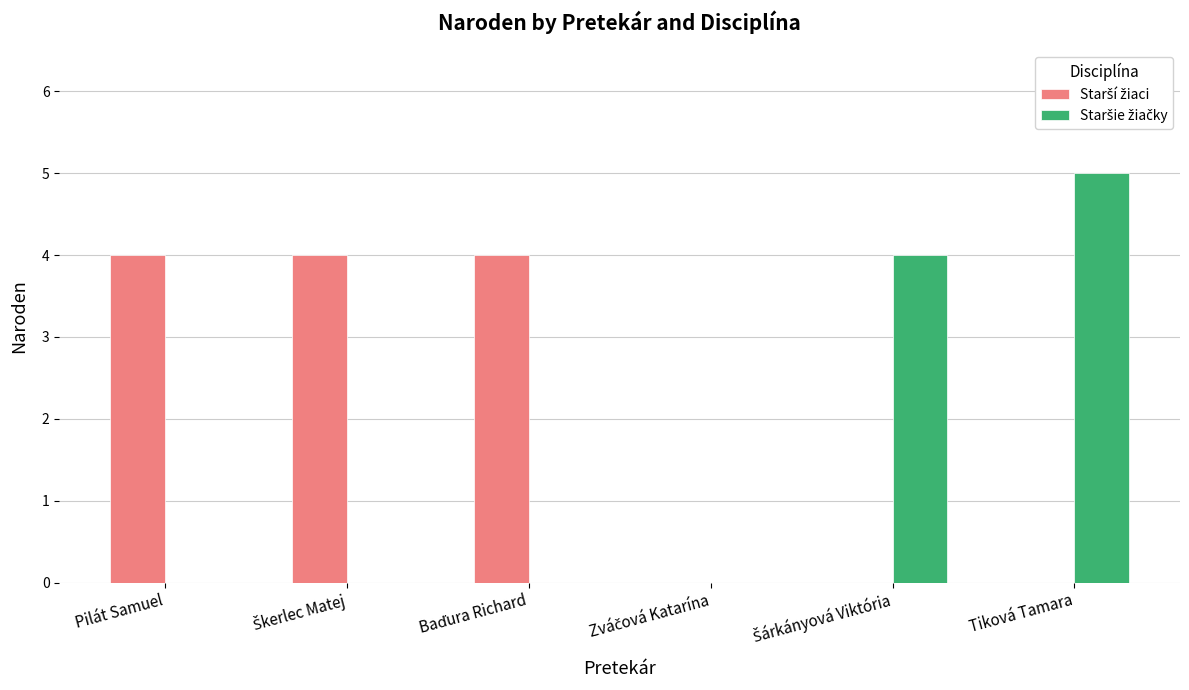

What is the maximum value shown in the chart?

5